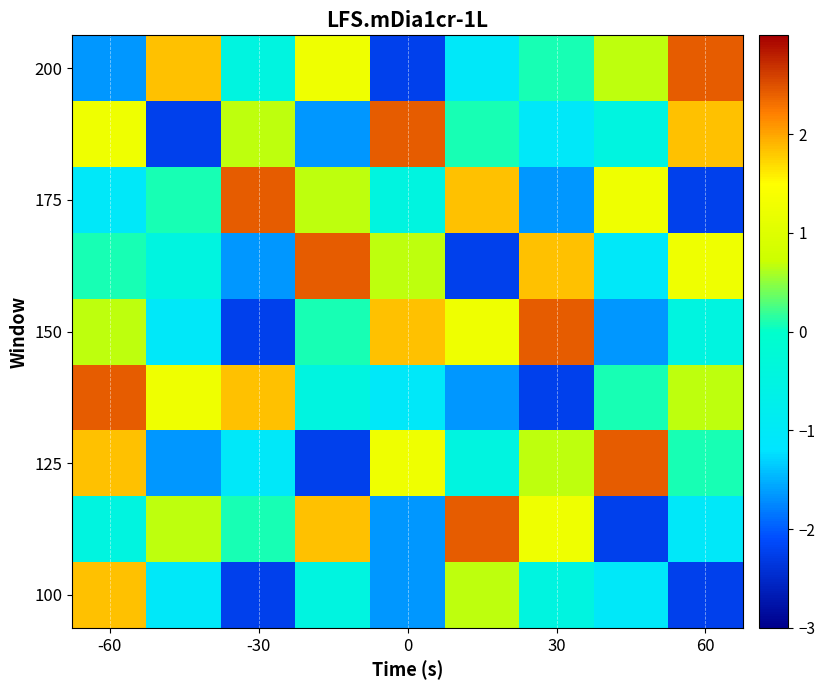

At how many categories does at least one series exceed 2?

8